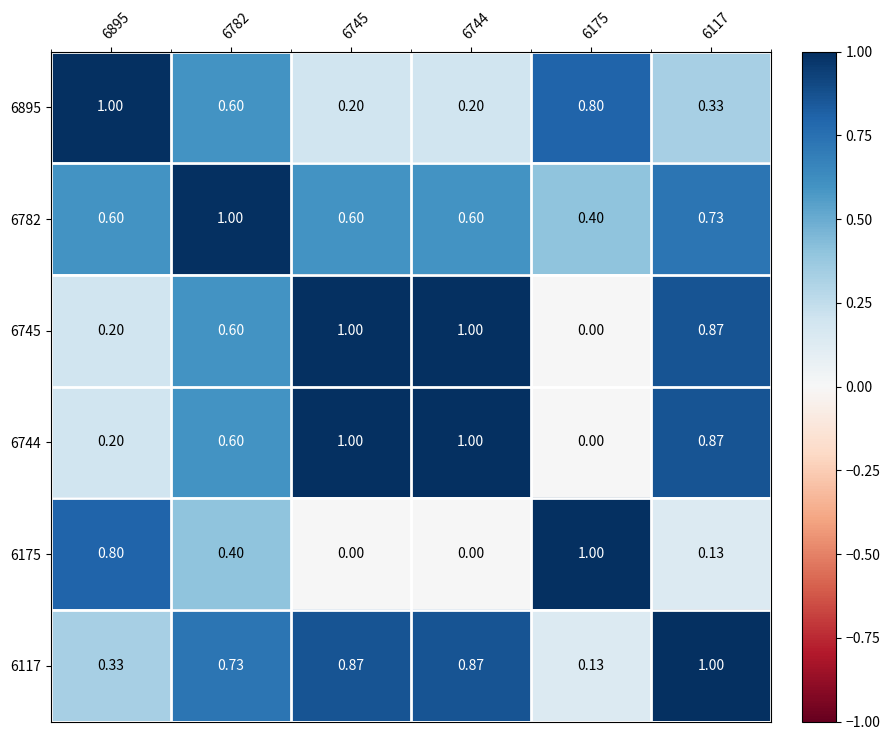

Is the value of 6745 at 6895 greater than the value of 6895 at 6782?

No